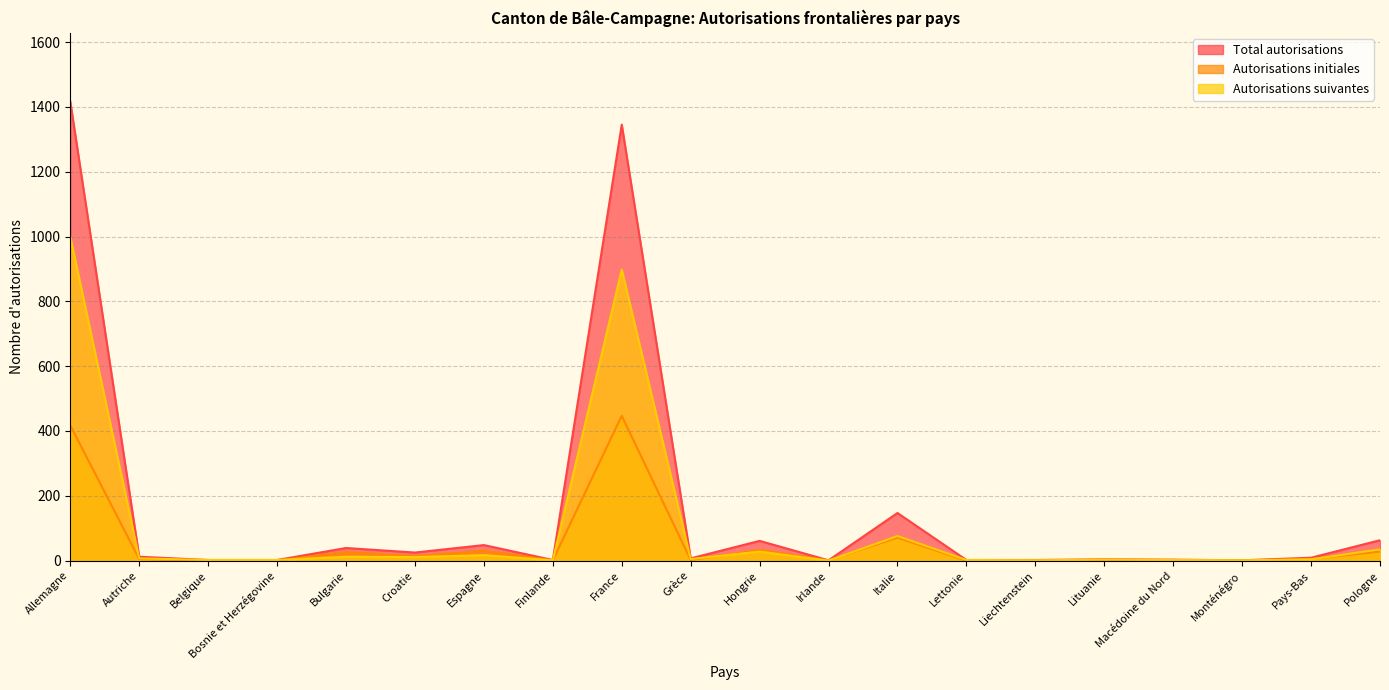

Which series has the largest total across all categories?

Total autorisations